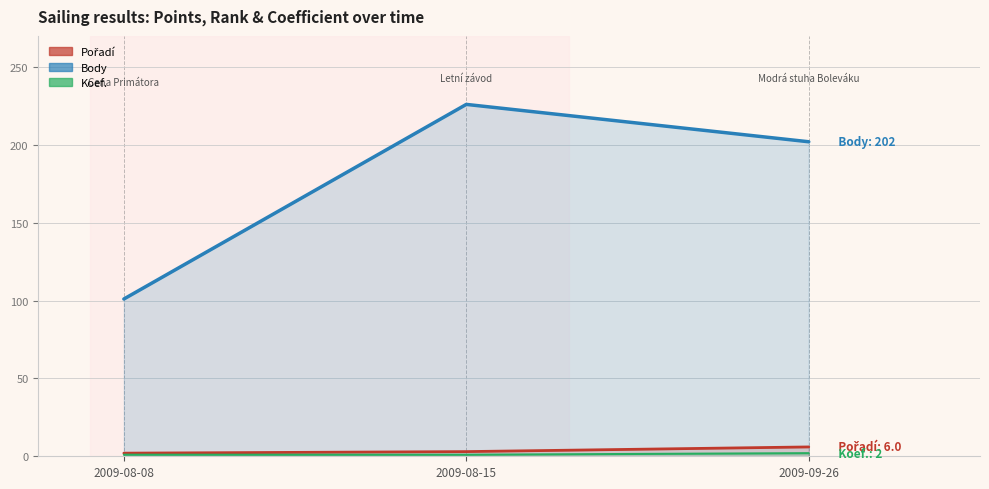

Reading left to right, extract all data points from this chart.

Pořadí: 2	3	6
Body: 101	226	202
Koef.: 1	1	2